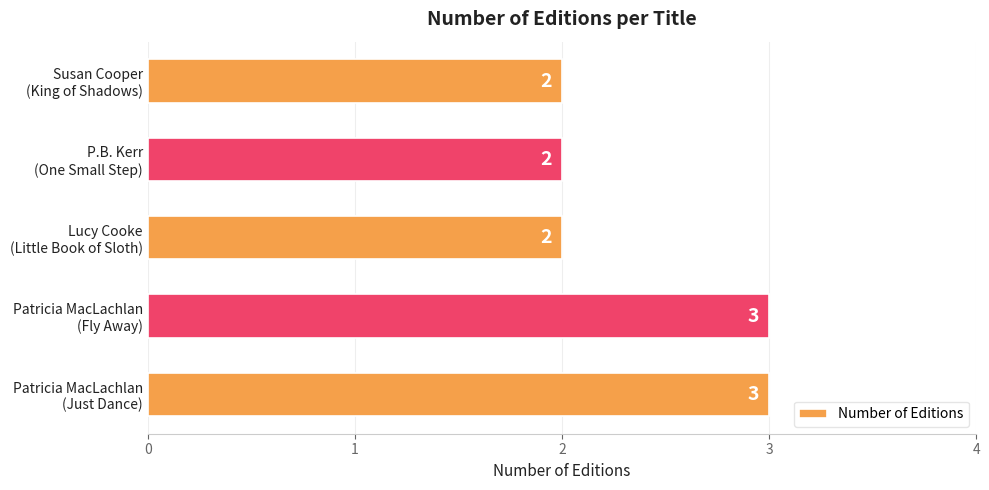

What is the sum of all values?

12